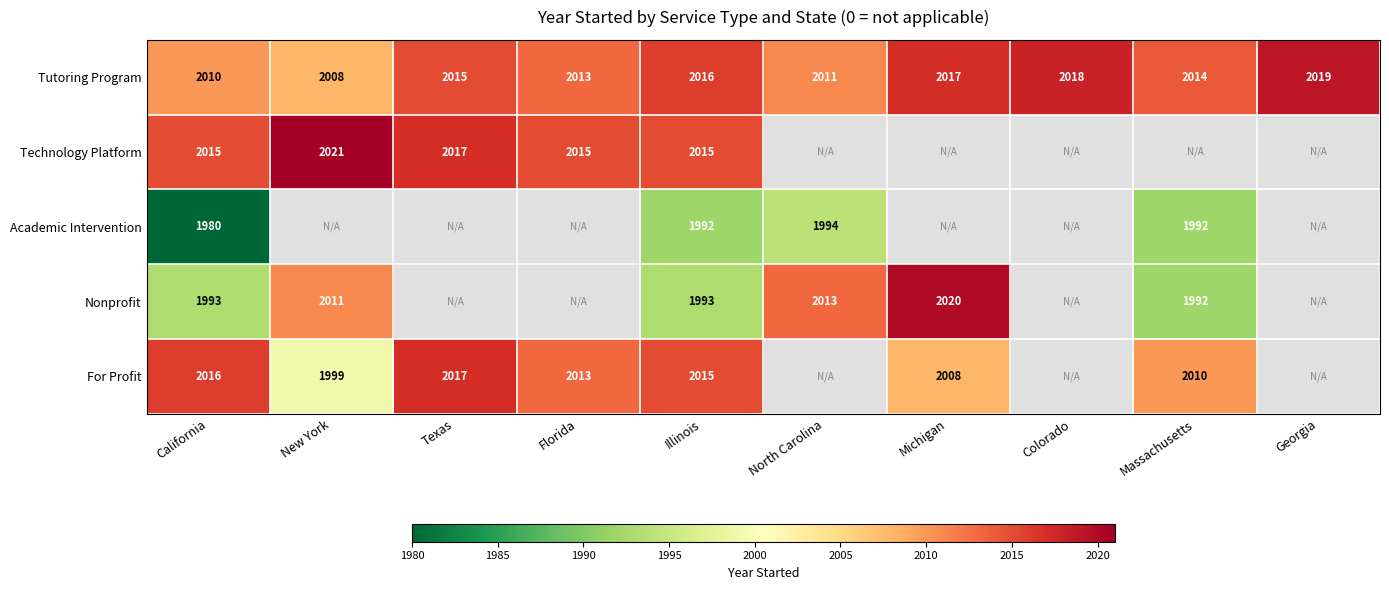

The Technology Platform series shows 3250.2 at California. True or false?

False